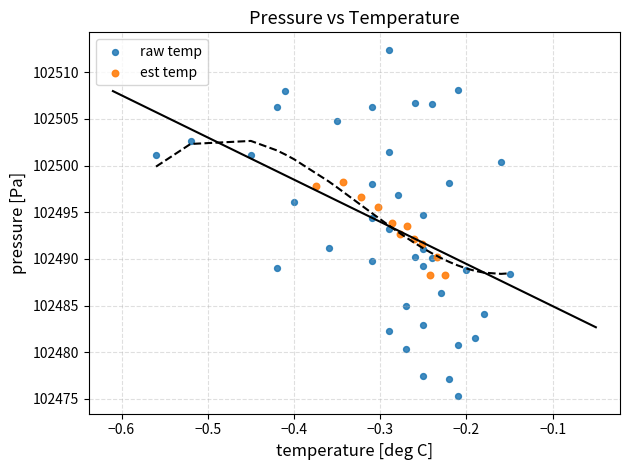

Which series contains the highest Y value?

raw temp